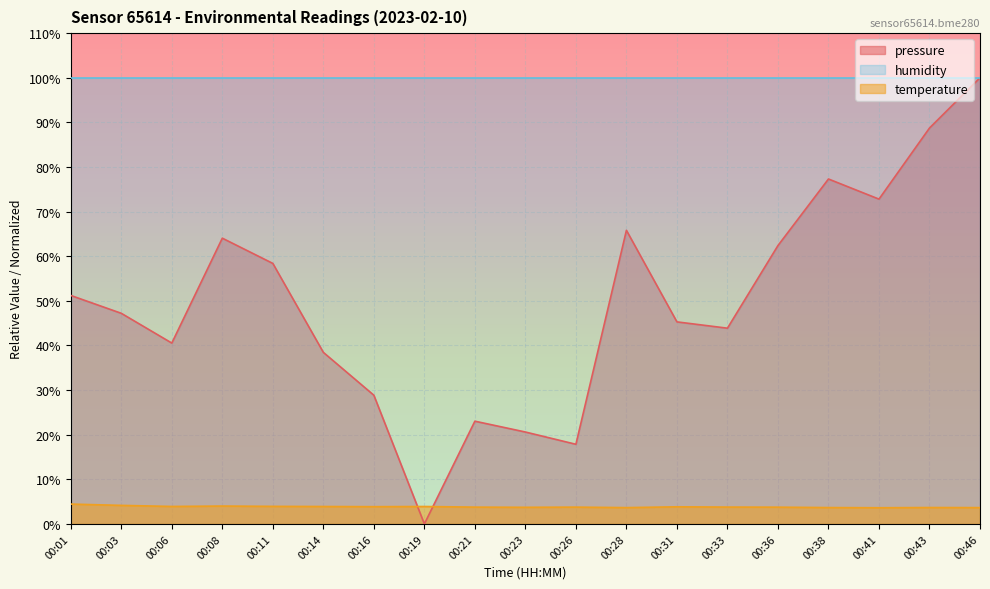

Where does the pressure series first go above 47?

00:01